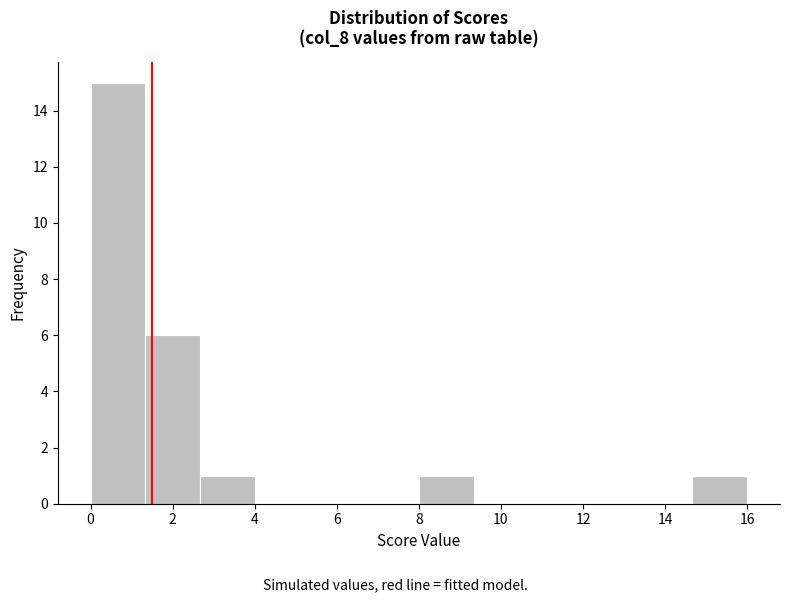

Reading left to right, list every bar in this chart as the range it spans on the x-axis followed by its height. Neither the bar edges nor the heights are printed on the chart, so give them approximately, as read against the axes.

0.0 to 1.4: 15
1.4 to 2.6: 6
2.6 to 4.0: 1
4.0 to 5.4: 0
5.4 to 6.6: 0
6.6 to 8.0: 0
8.0 to 9.4: 1
9.4 to 10.6: 0
10.6 to 12.0: 0
12.0 to 13.4: 0
13.4 to 14.6: 0
14.6 to 16.0: 1